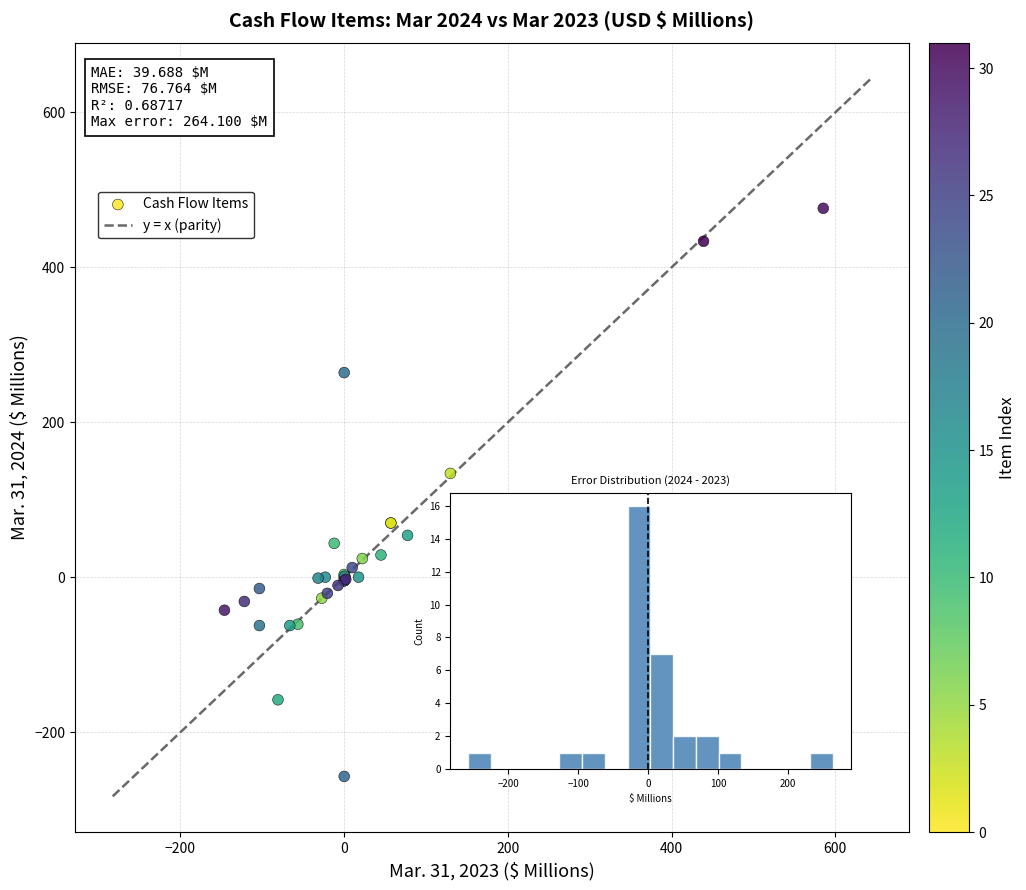

What Y value in the scatter plot is closest to 109?

134.0